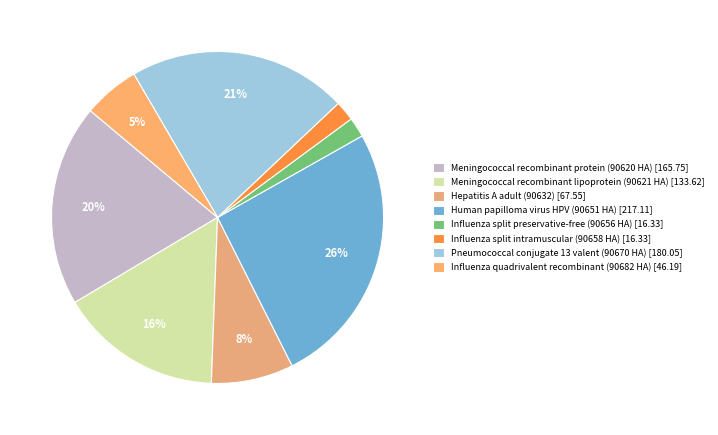

Is it true that Hepatitis A adult (90632) is 1% of the pie?

False